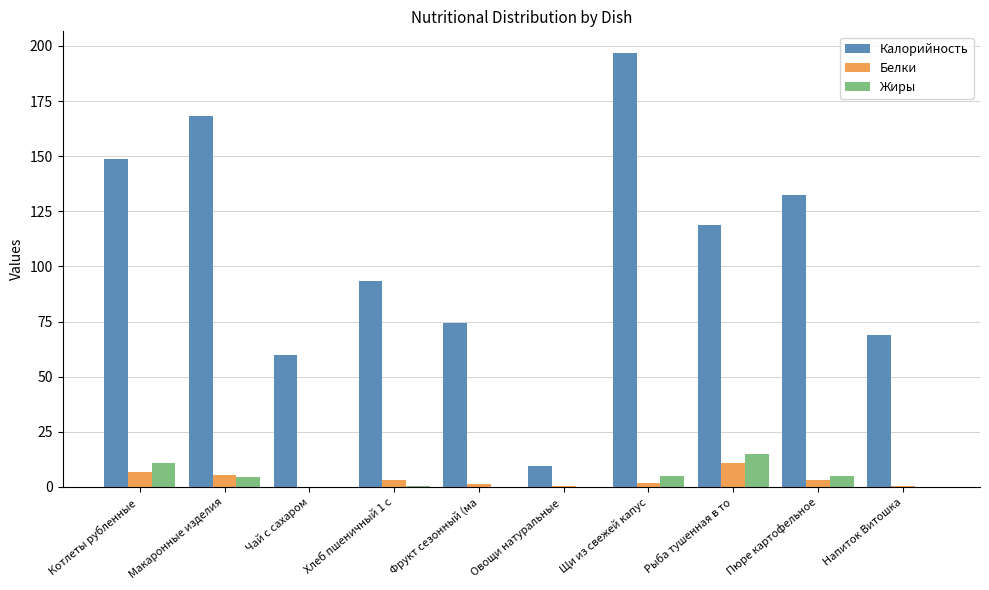

Which series has the largest total across all categories?

Калорийность